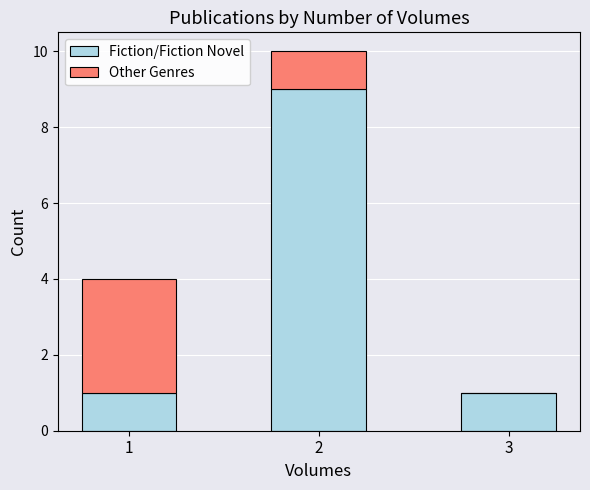

What is the approximate value of Fiction/Fiction Novel at 2?

9